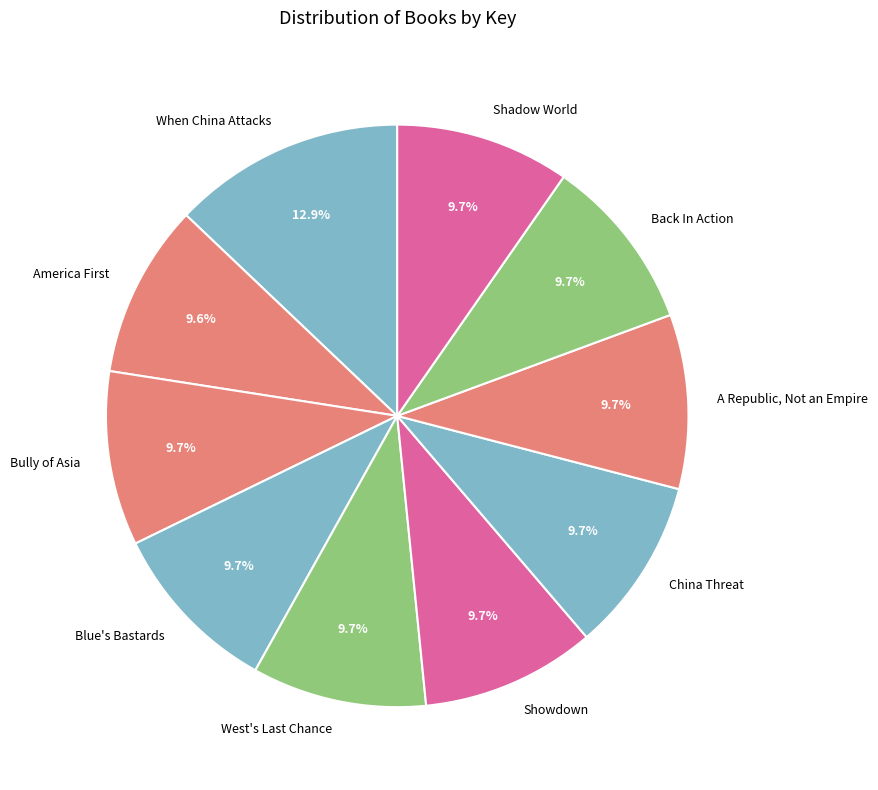

Which slice is the largest?

When China Attacks